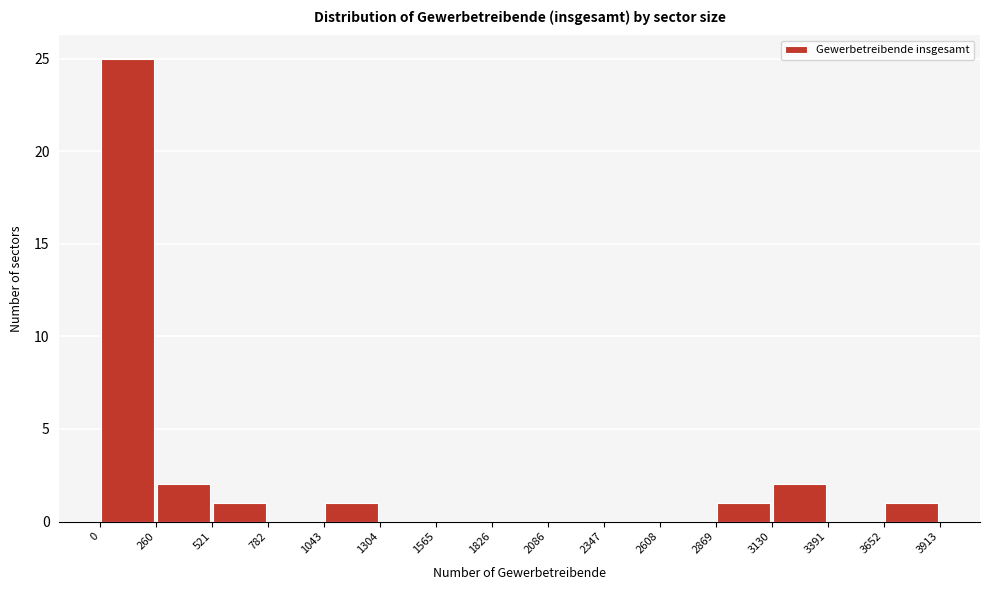

How tall is the bar that spans 2869 to 3130 on the x-axis? The values are not printed on the chart, so give them approximately, as read against the axis.

1